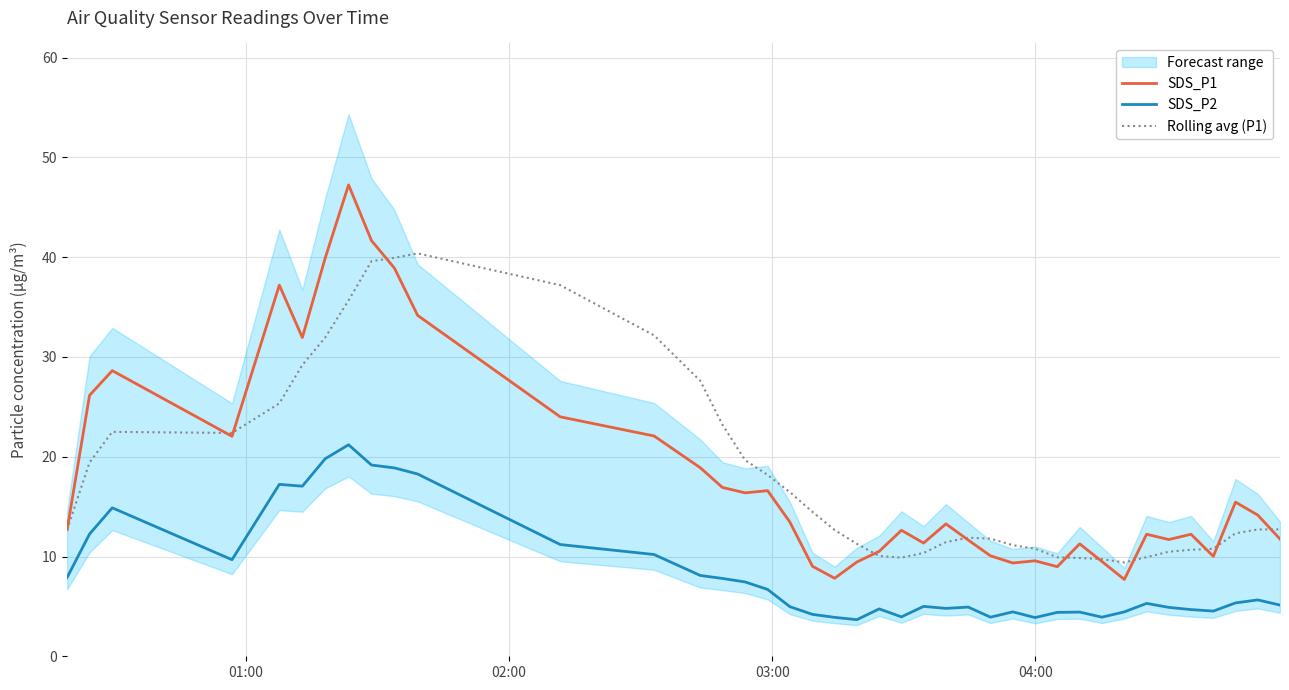

What is the lowest value of the SDS_P1 series?

7.7